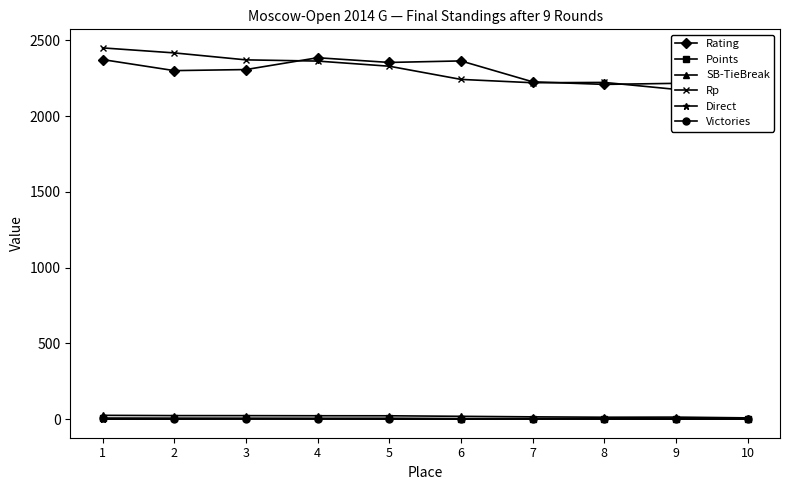

Where is the first local minimum for Rp?

7